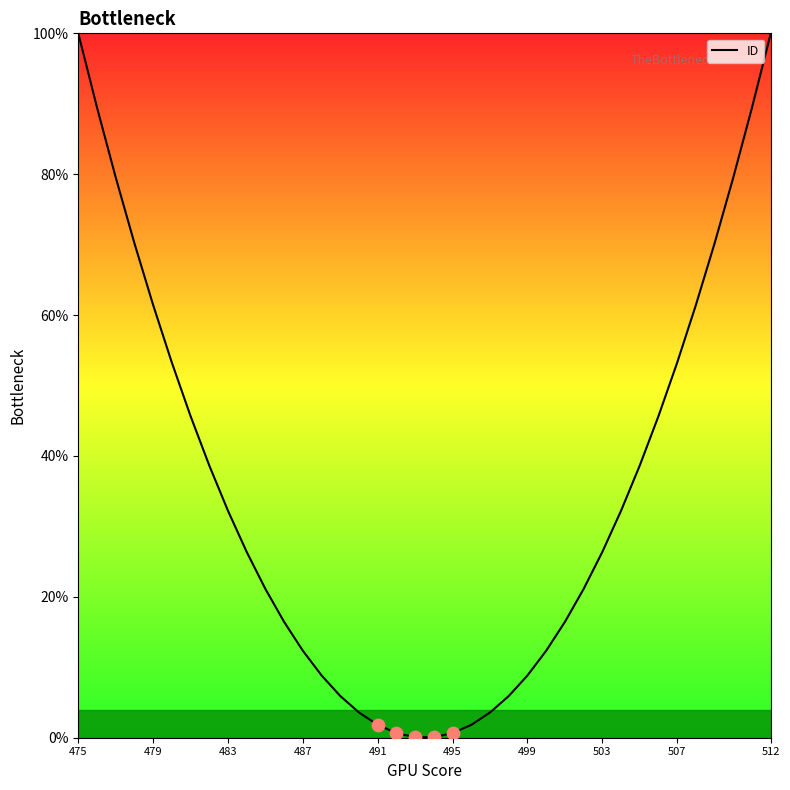

What is the difference between the maximum and minimum values?

99.9